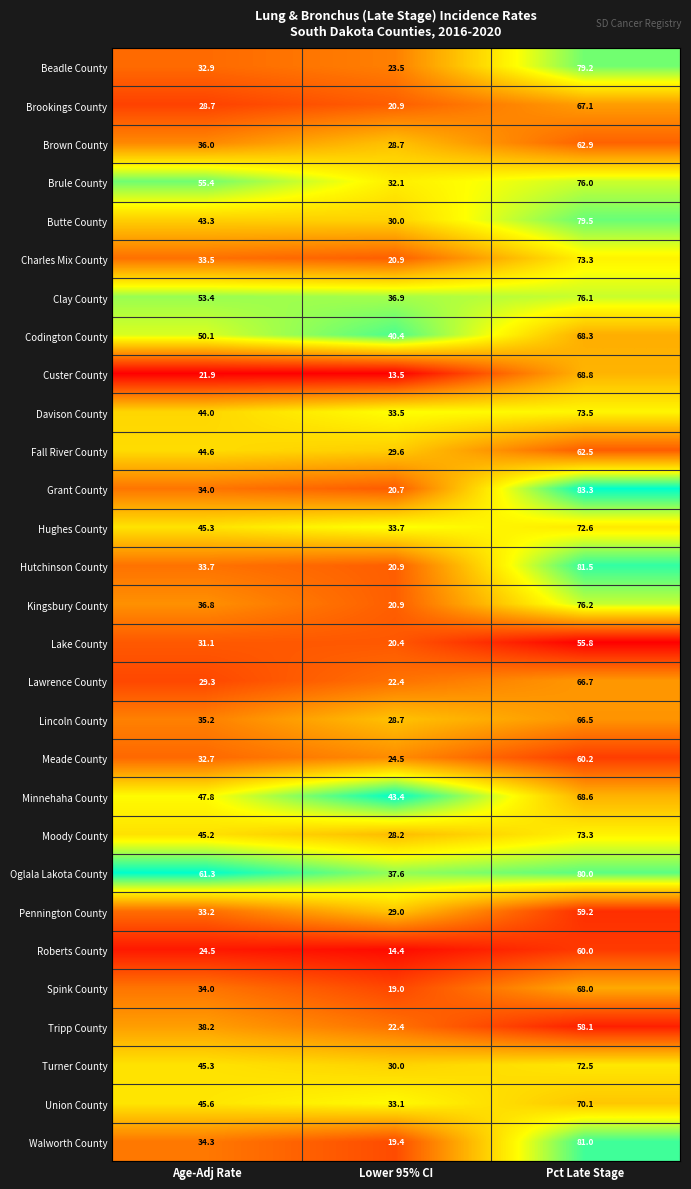

Is it true that Lawrence County equals 46.9 at Age-Adj Rate?

False